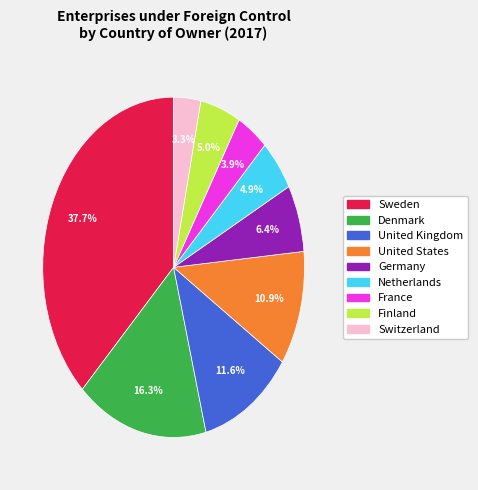

Does Finland account for over 50% of the chart?

No